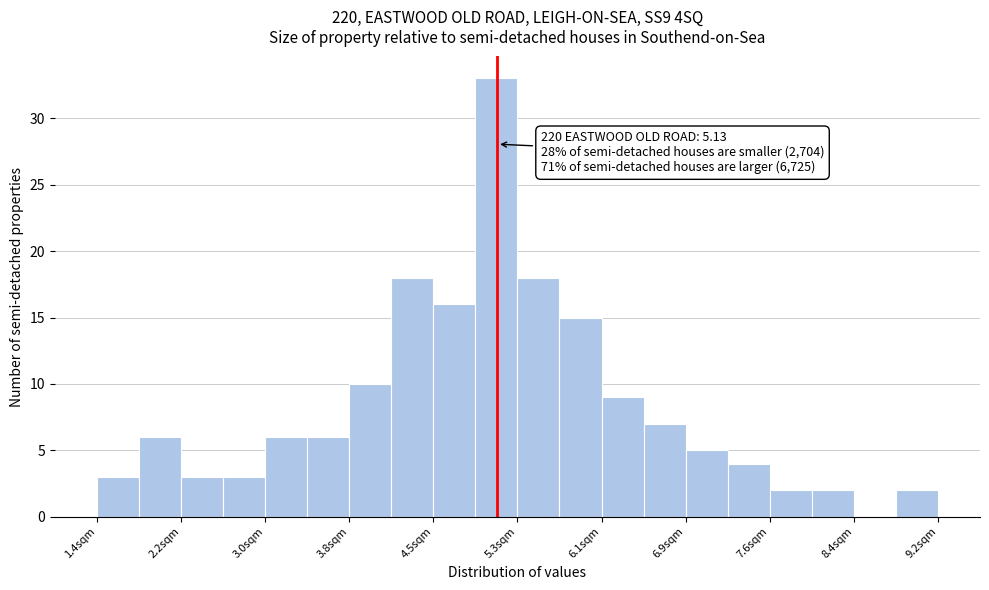

Read against the x-axis, roughly where is the centre of the tallest bar?

5.1